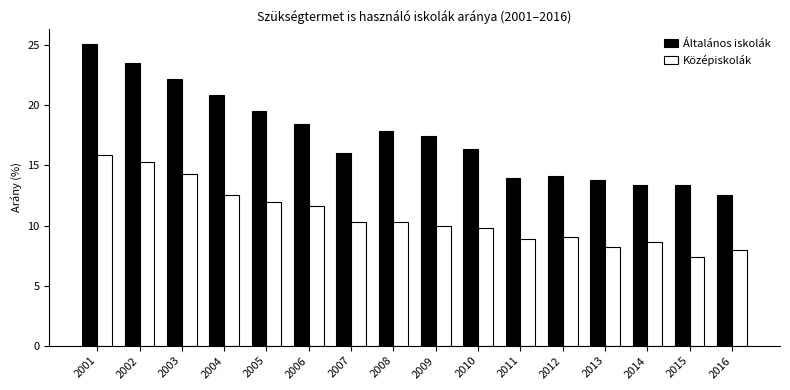

At which label does Általános iskolák reach its minimum?

2016